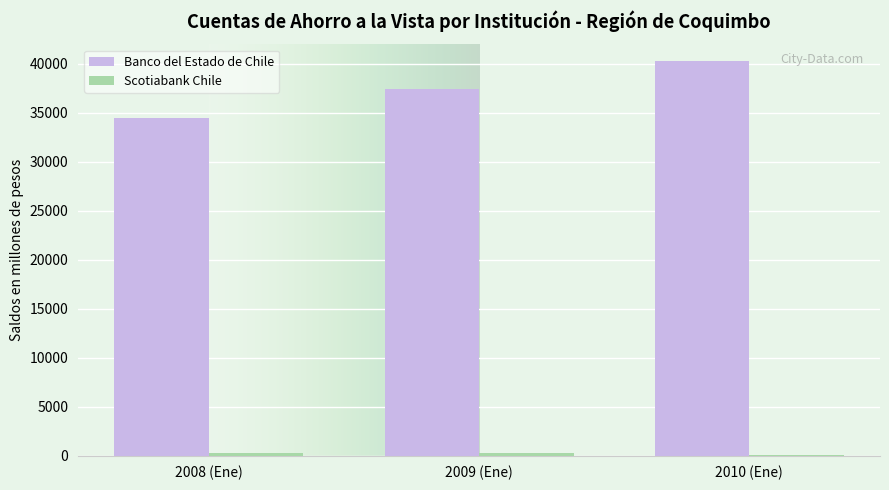

Which series has the largest total across all categories?

Banco del Estado de Chile